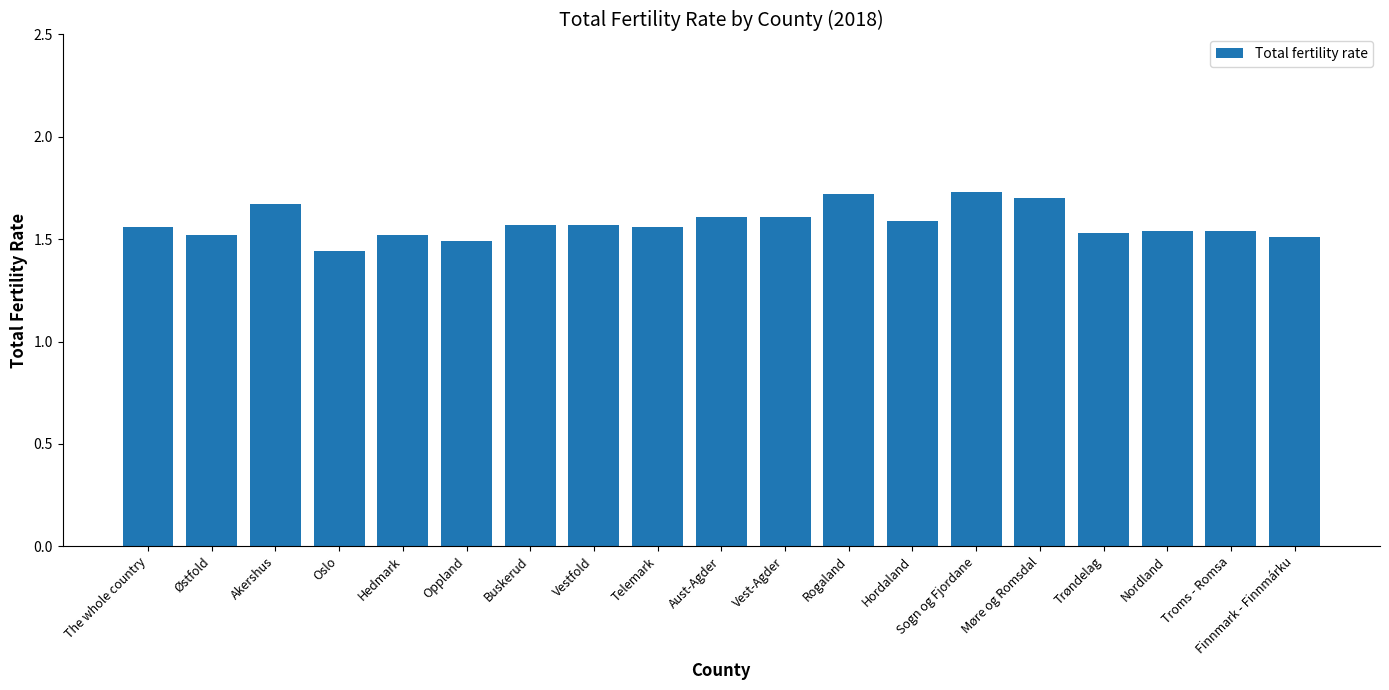

Does the chart contain stacked bars?

No